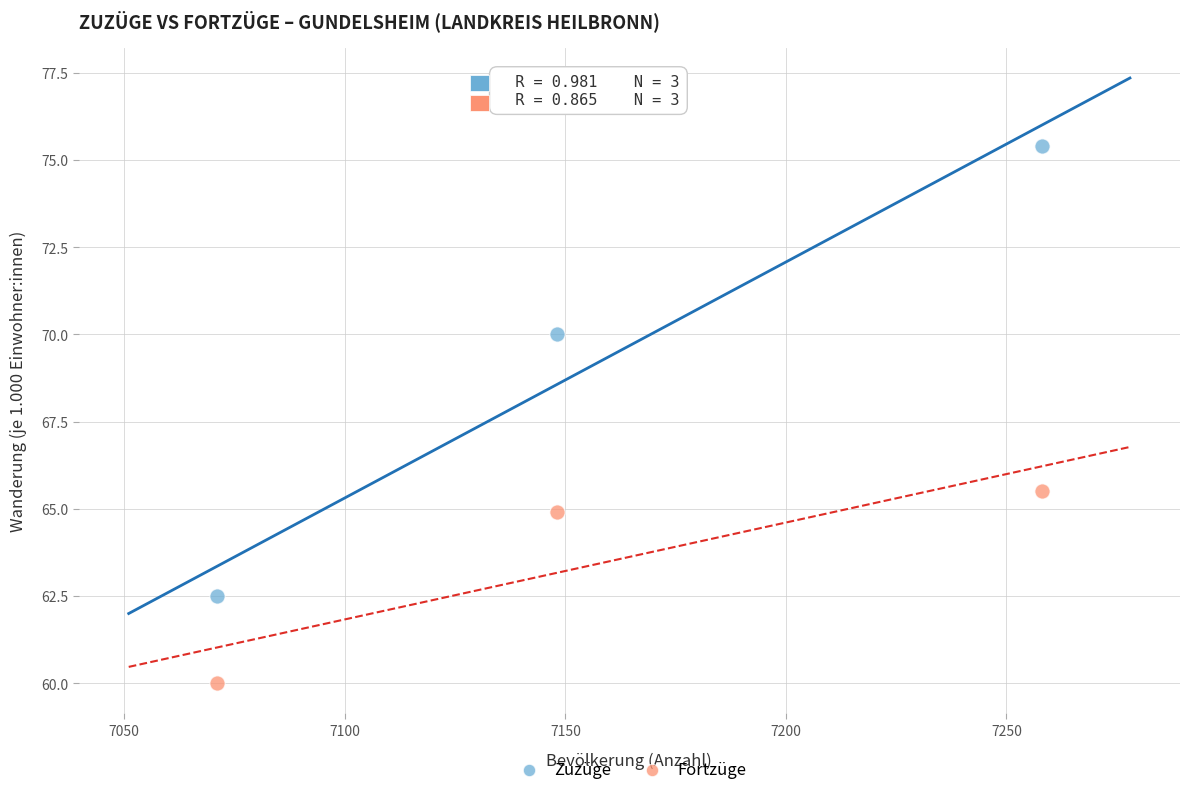

In the Zuzüge series, what Y value is closest to 68?

70.0